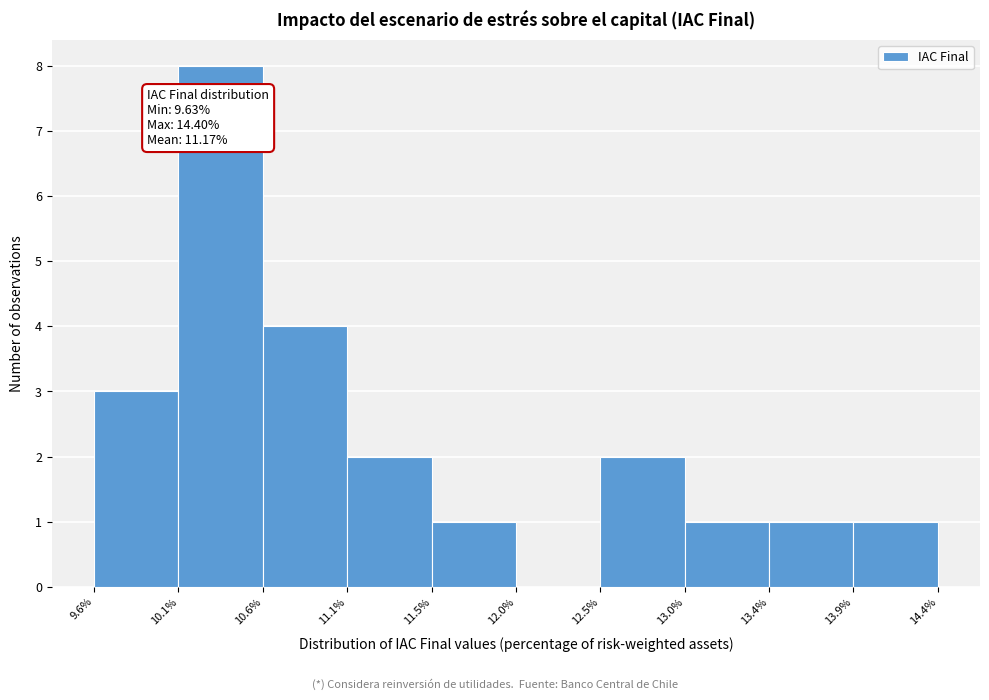

Over which range of the x-axis is the bar tallest?

10.1% to 10.6%